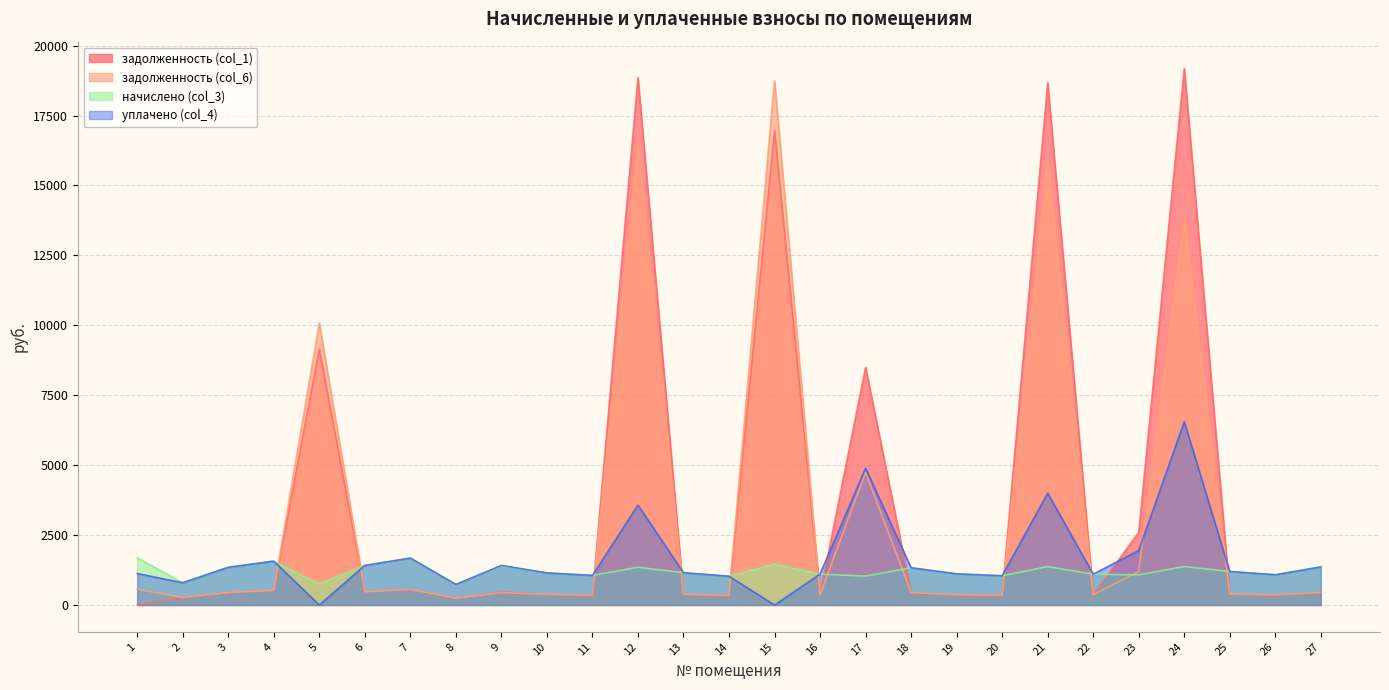

Reading right to left, list all the values displayed in this chart.

задолженность (col_1): 27=453.6	26=360.0	25=398.9	24=19182.6	23=2597.6	22=366.5	21=18671.6	20=347.8	19=371.5	18=443.5	17=8493.9	16=367.9	15=16956.7	14=342.7	13=384.5	12=18850.8	11=352.1	10=382.3	9=464.4	8=244.8	7=559.4	6=471.1	5=9138.2	4=522.7	3=448.6	2=265.0	1=0.0
задолженность (col_6): 27=456.0	26=360.0	25=398.9	24=13838.0	23=1200.2	22=366.5	21=15904.9	20=347.5	19=371.5	18=443.5	17=4745.5	16=367.9	15=18747.0	14=342.7	13=384.5	12=16503.4	11=352.1	10=382.3	9=443.2	8=244.8	7=559.4	6=471.1	5=10076.3	4=522.7	3=447.2	2=265.0	1=562.3
начислено (col_3): 27=1360.8	26=1080.0	25=1196.6	24=1373.8	23=1077.8	22=1099.4	21=1373.8	20=1043.3	19=1114.6	18=1330.6	17=1032.5	16=1103.8	15=1455.8	14=1028.2	13=1153.4	12=1350.0	11=1056.2	10=1147.0	9=1393.2	8=734.4	7=1678.3	6=1413.3	5=758.2	4=1568.2	3=1345.7	2=794.9	1=1687.0
уплачено (col_4): 27=1360.8	26=1080.0	25=1196.6	24=6551.8	23=1952.0	22=1099.4	21=4000.0	20=1043.5	19=1114.6	18=1330.6	17=4893.0	16=1103.8	15=0.0	14=1028.2	13=1153.4	12=3571.7	11=1056.2	10=1147.0	9=1414.4	8=734.4	7=1678.3	6=1413.3	5=0.0	4=1568.2	3=1347.0	2=794.9	1=1124.3